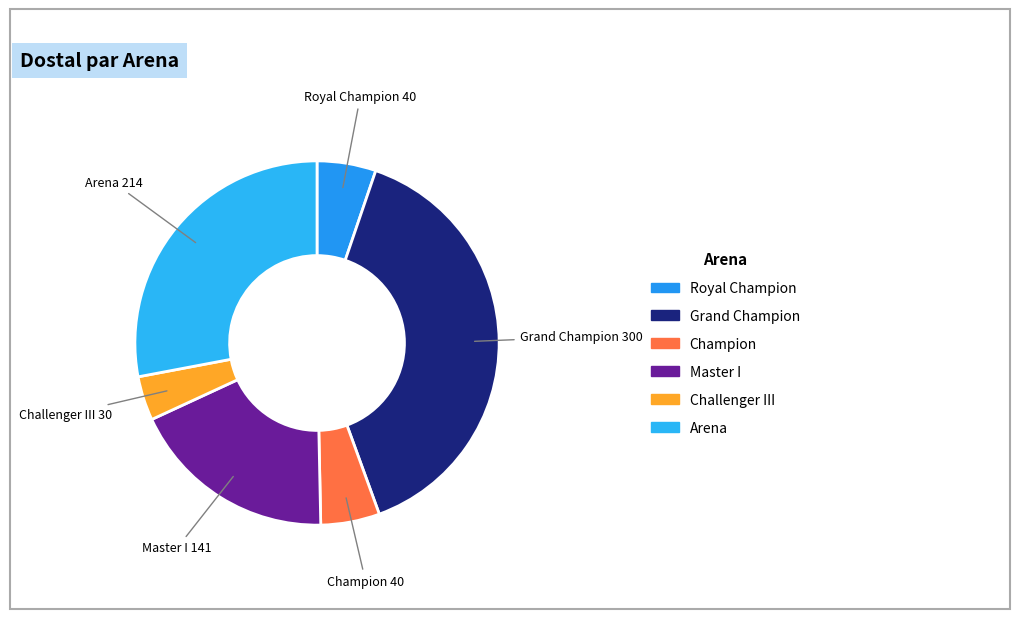

Is there a majority slice in this chart?

No